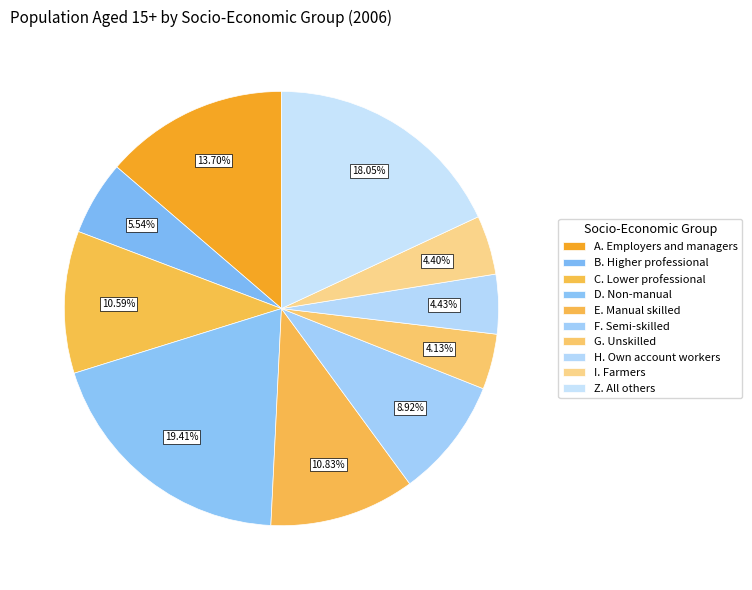

Count the number of slices in the pie.

10